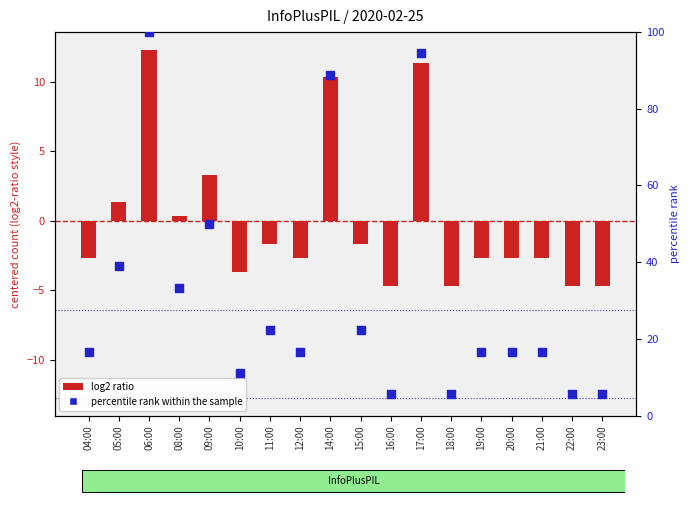

What are all the series names shown in the legend?

log2 ratio, percentile rank within the sample